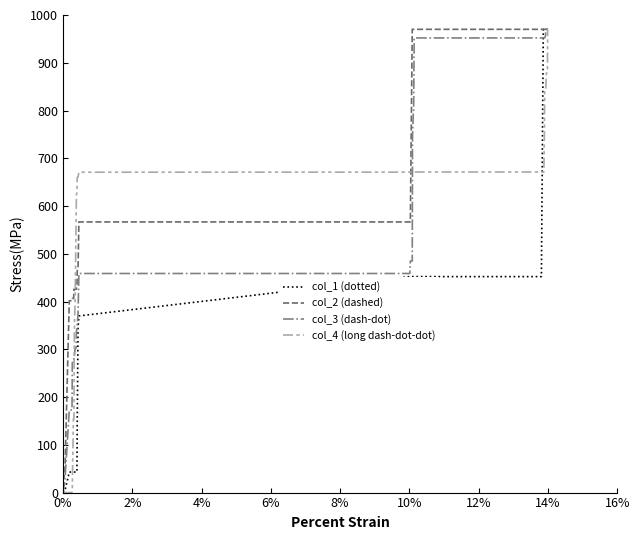

How many distinct data groups are displayed?

4